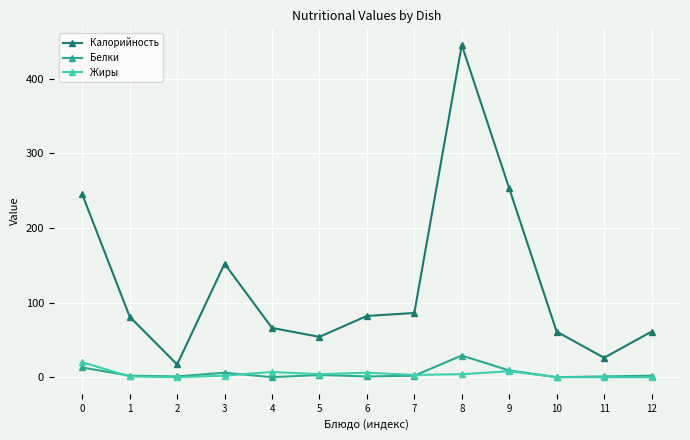

True or false: Калорийность and Жиры intersect in this chart.

False